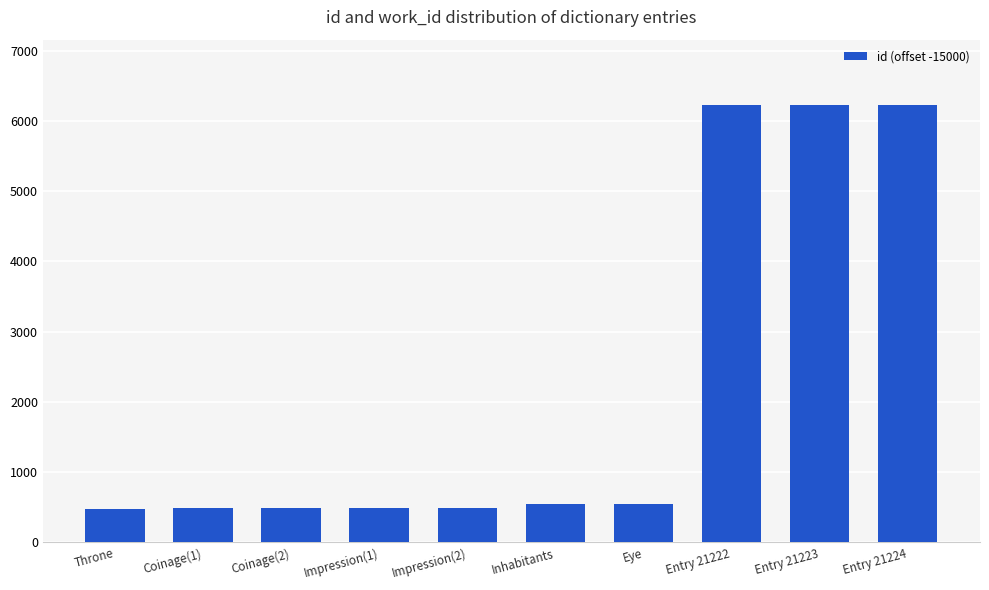

What is the maximum value shown in the chart?

6224